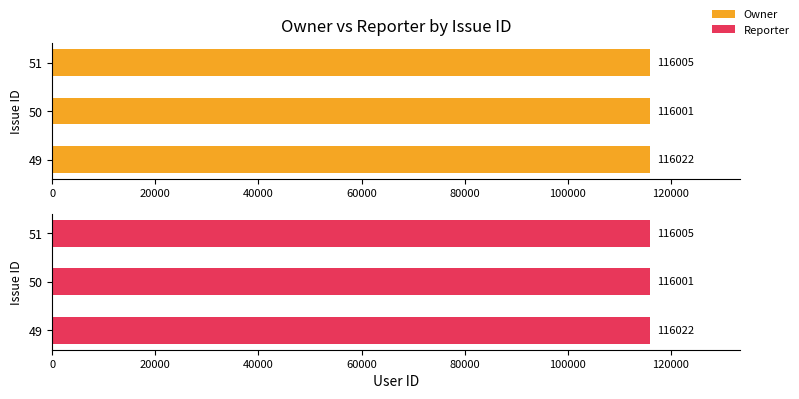

The value of Owner at 49 is 116022. True or false?

True